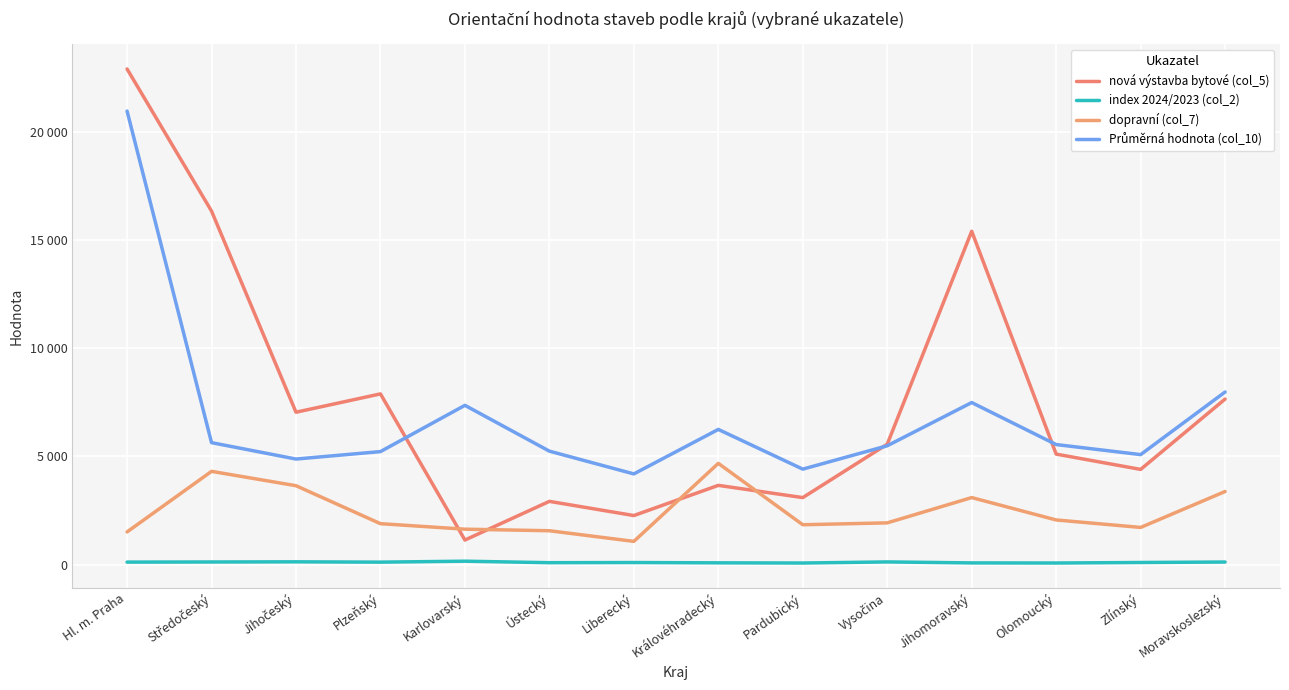

What is the difference between the highest and lowest values at Karlovarský?

7209.0